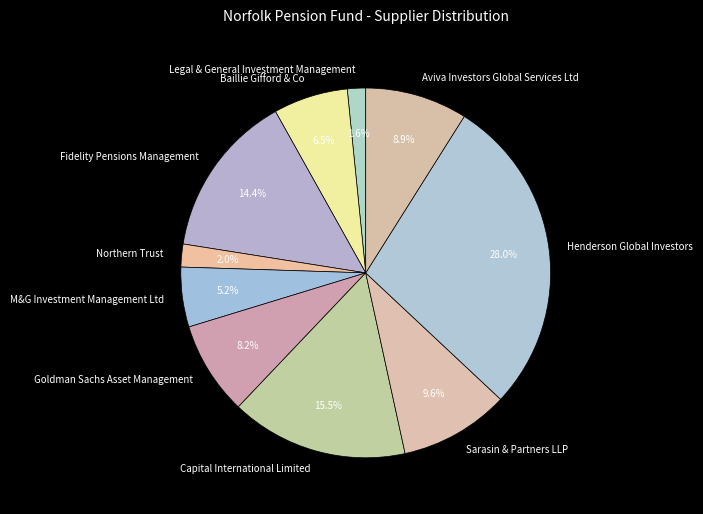

True or false: Goldman Sachs Asset Management accounts for 17% of the total.

False